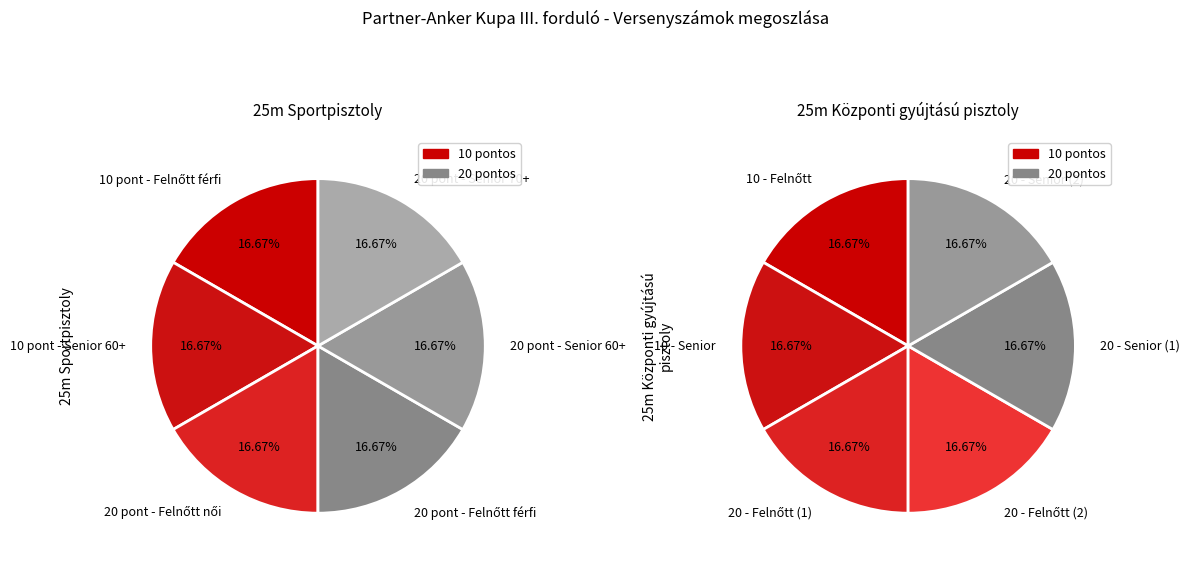

Which slice is the largest?

5